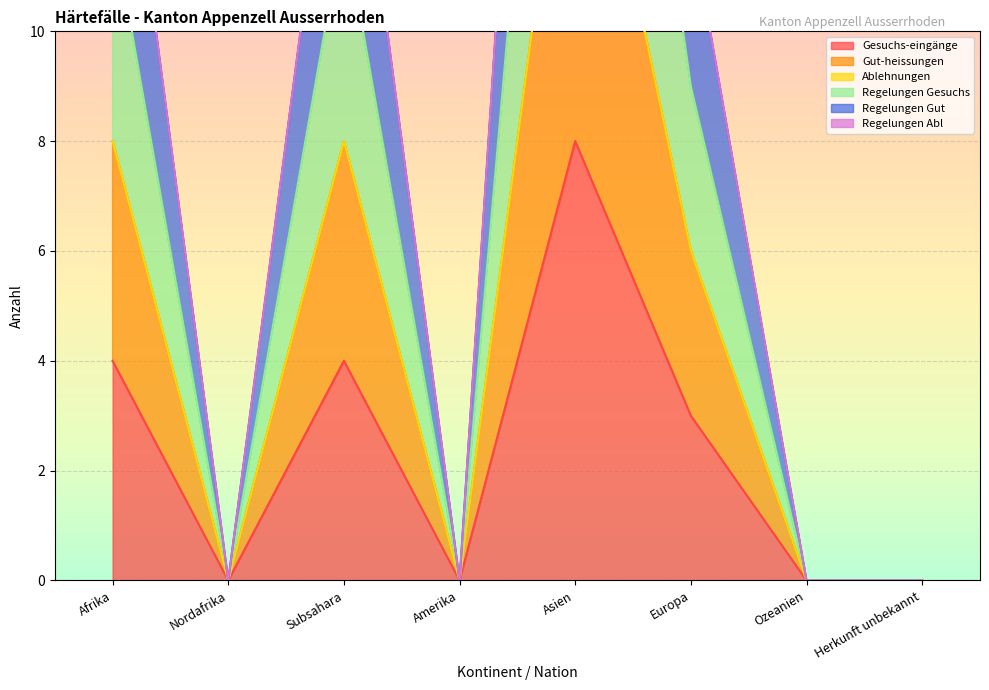

What is the maximum value shown in the chart?

24